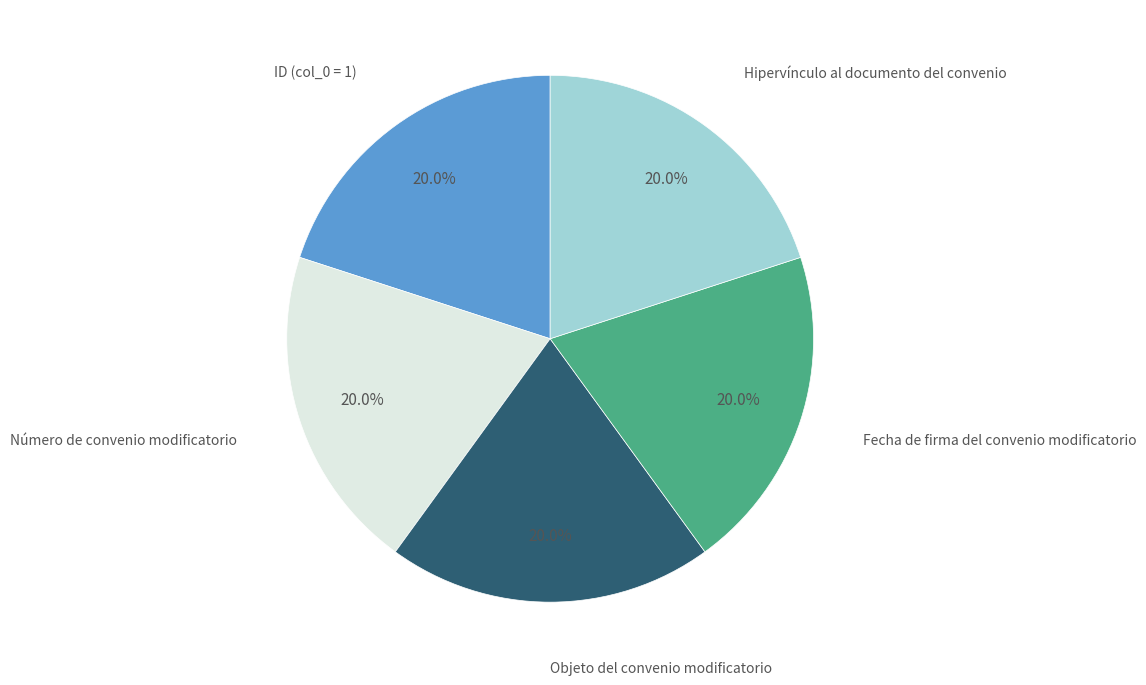

How many slices are in this pie chart?

5